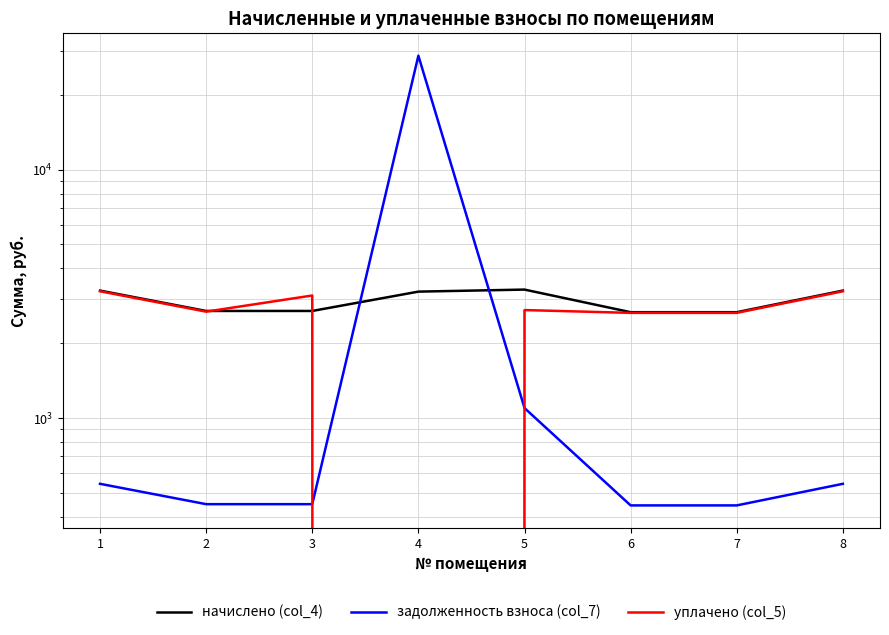

True or false: начислено (col_4) has more than 2 points higher than both neighbors.

False